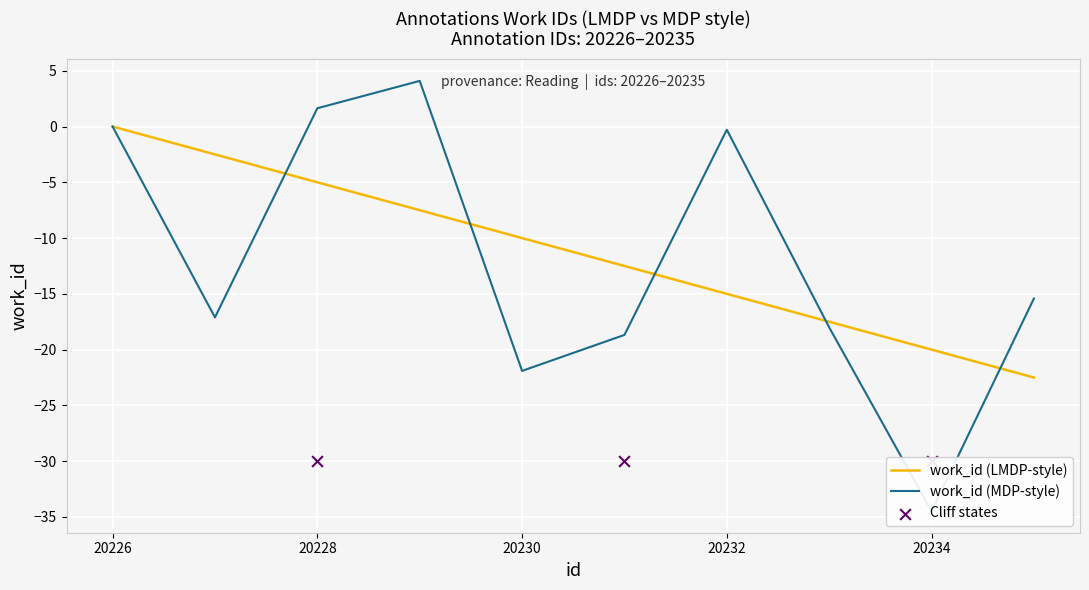

Which has a higher value, 20233 or 20226?

20226